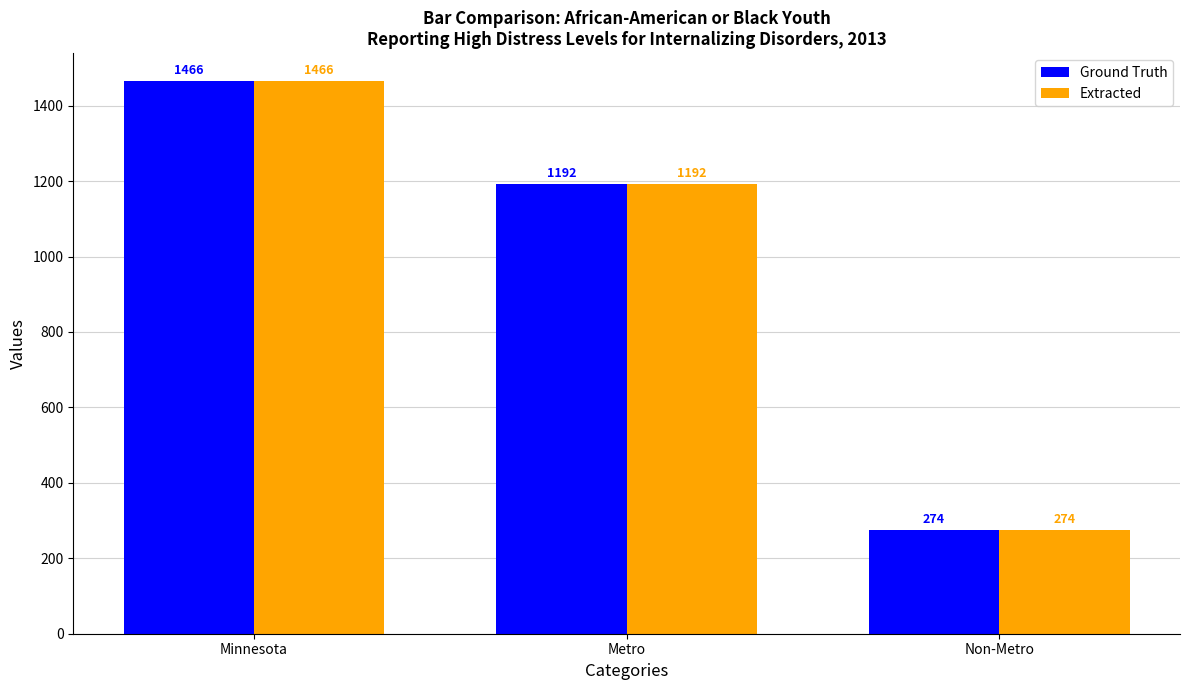

What is the sum of the Ground Truth values at Non-Metro and Minnesota?

1740